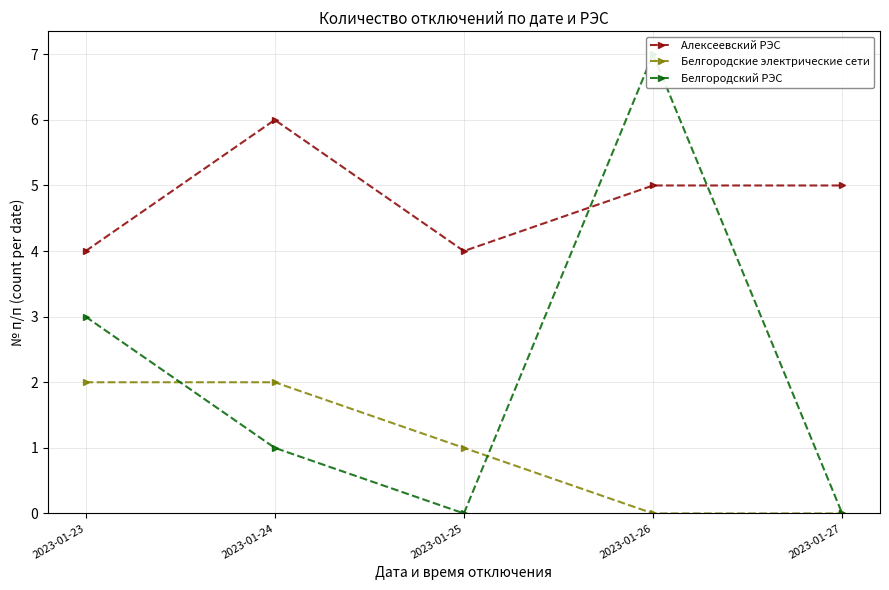

List the series in order of their overall mean, lowest first.

Белгородские электрические сети, Белгородский РЭС, Алексеевский РЭС